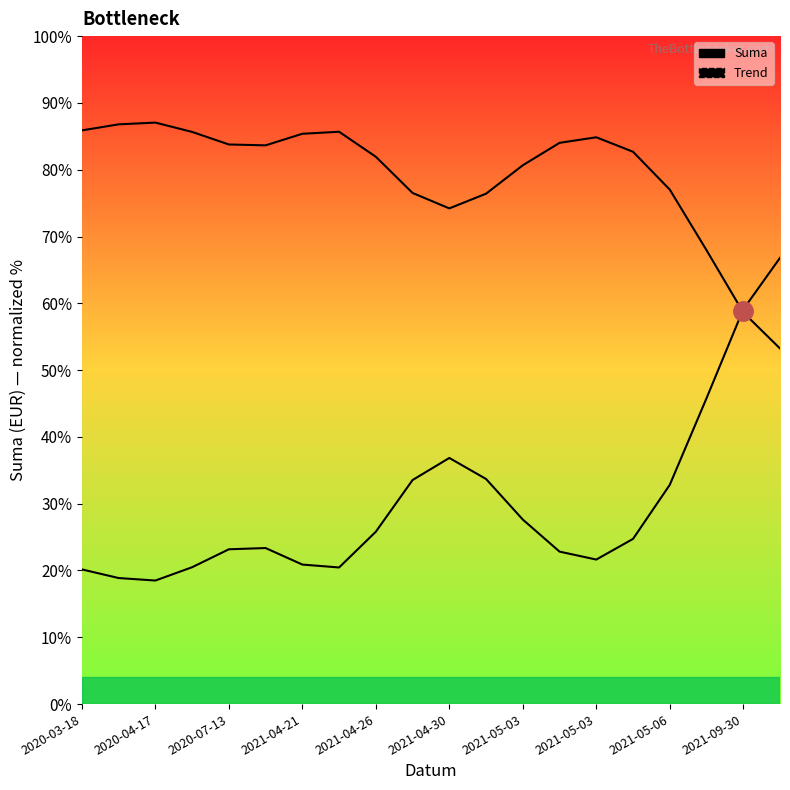

Where do Suma and Trend first cross each other?

17 and 18